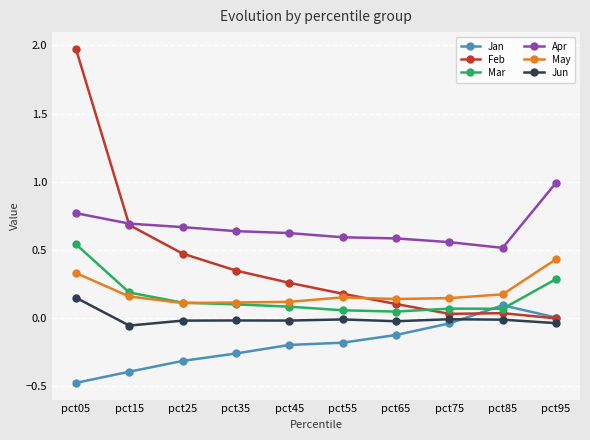

Which label corresponds to the smallest value in the chart?

pct05